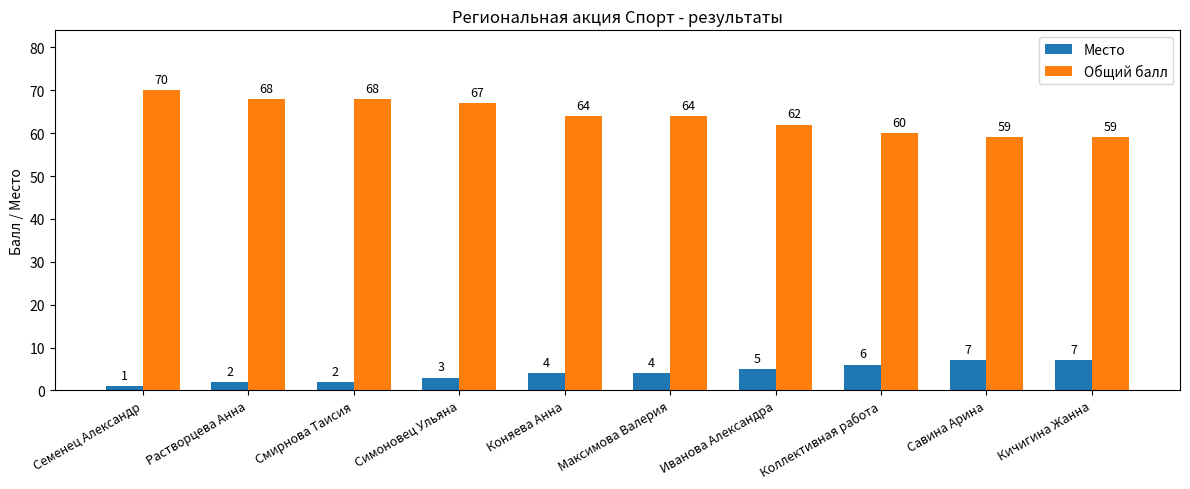

What is the label of the 2nd bar from the right?

Савина Арина